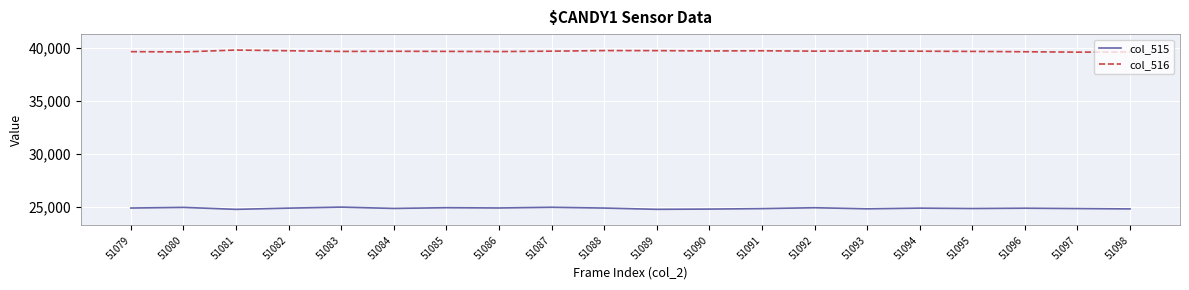

True or false: col_515 and col_516 cross at least once.

False